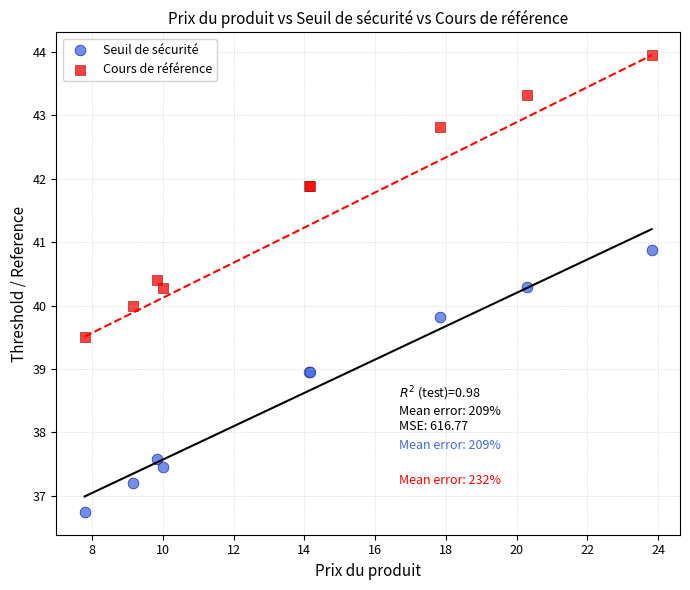

Which series has the widest spread of Y values?

Cours de référence